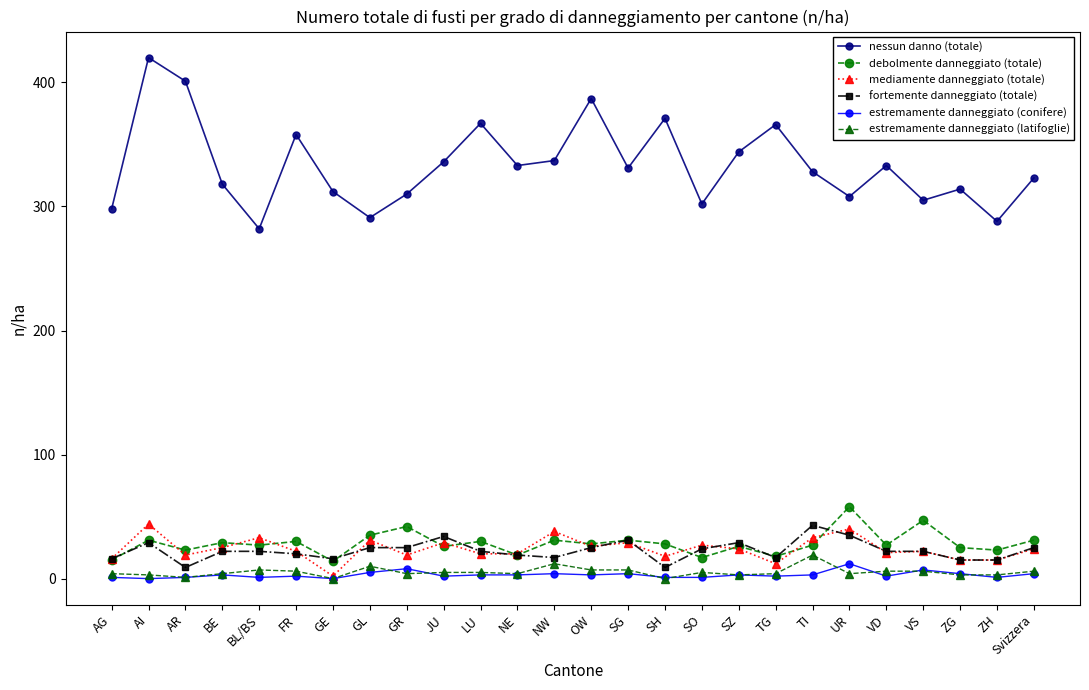

What position from the right is SZ?

9